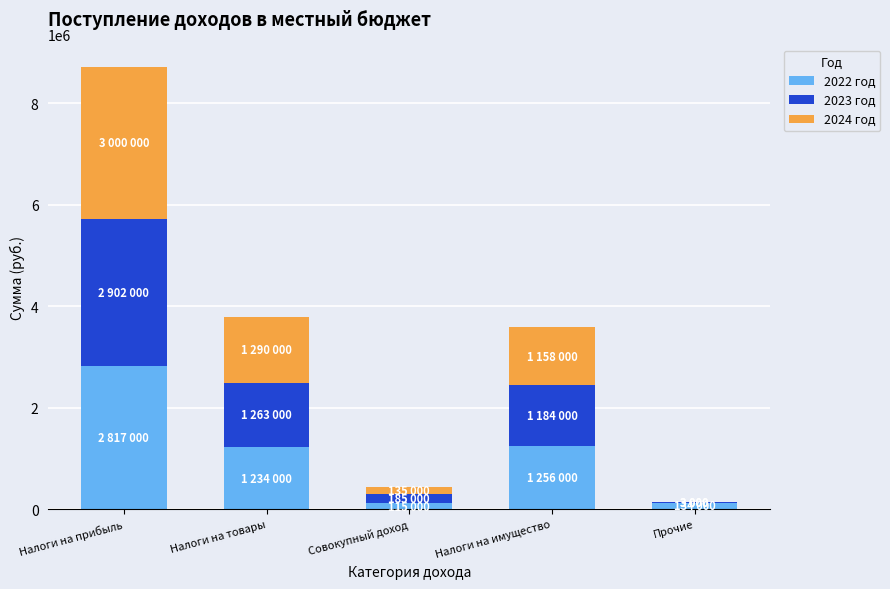

At which category is the sum across all series the highest?

Налоги на прибыль